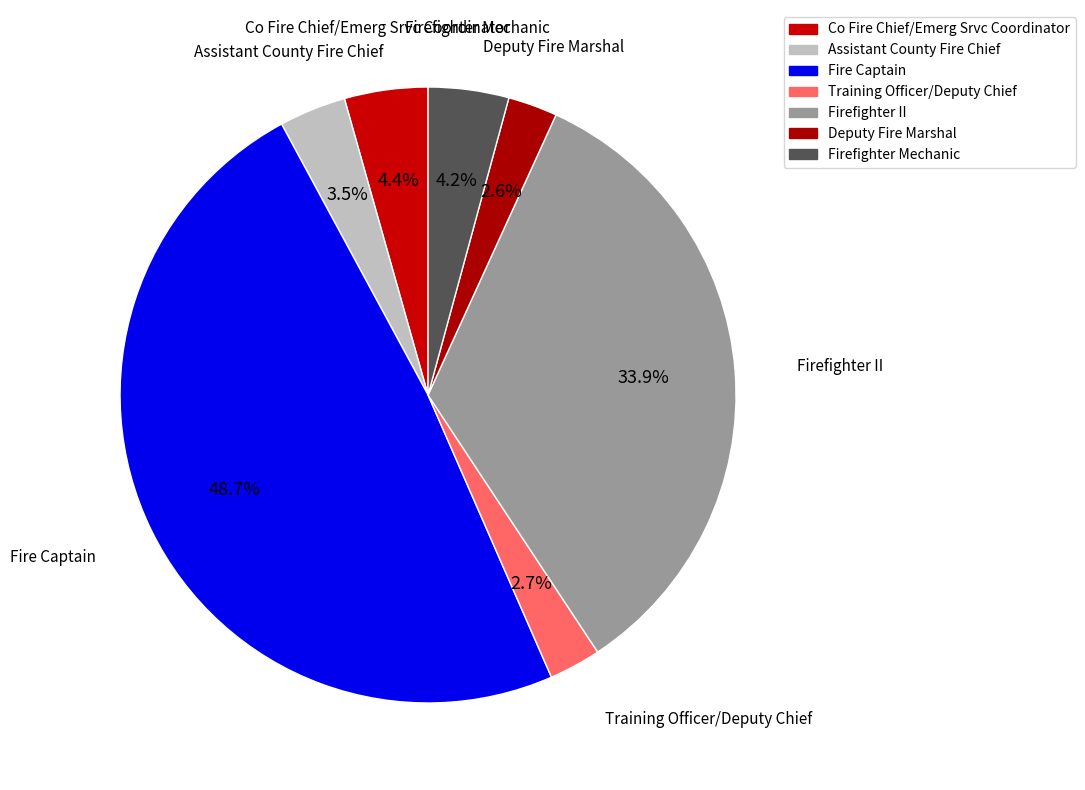

The Firefighter Mechanic slice represents 4% of the pie. True or false?

True